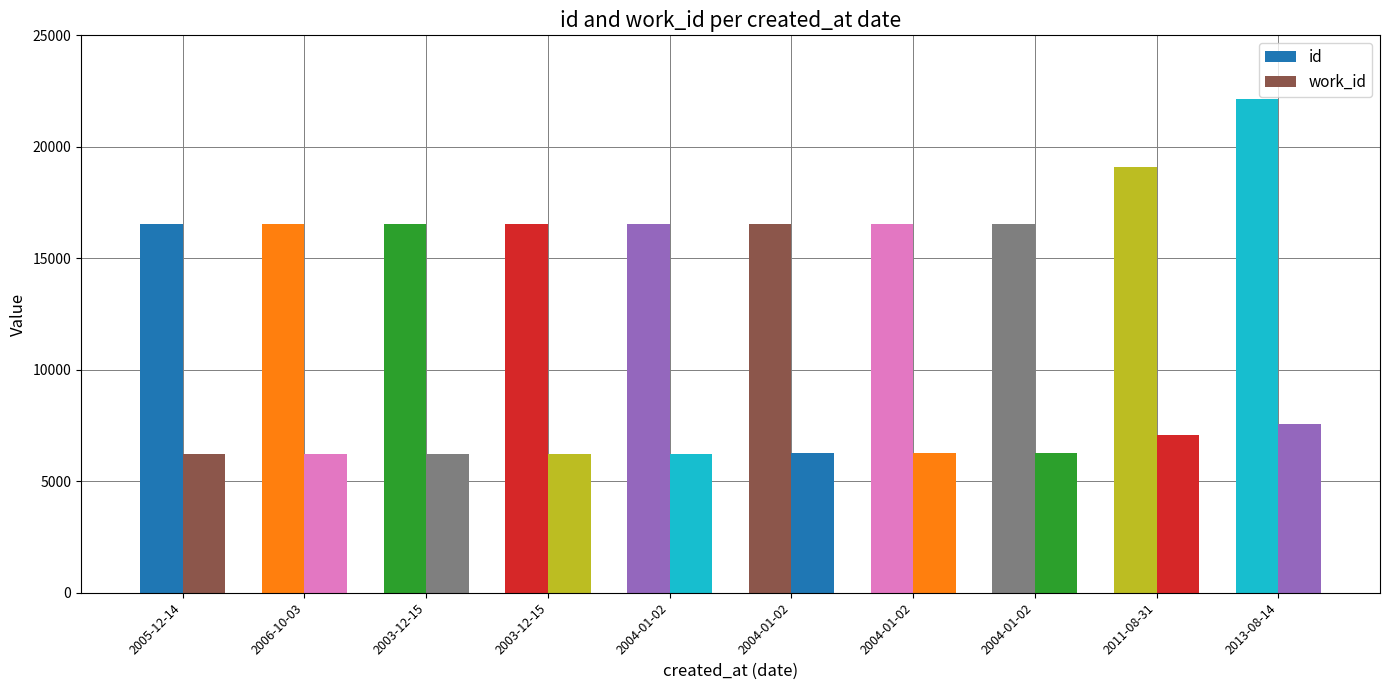

How many categories are shown in the chart?

10